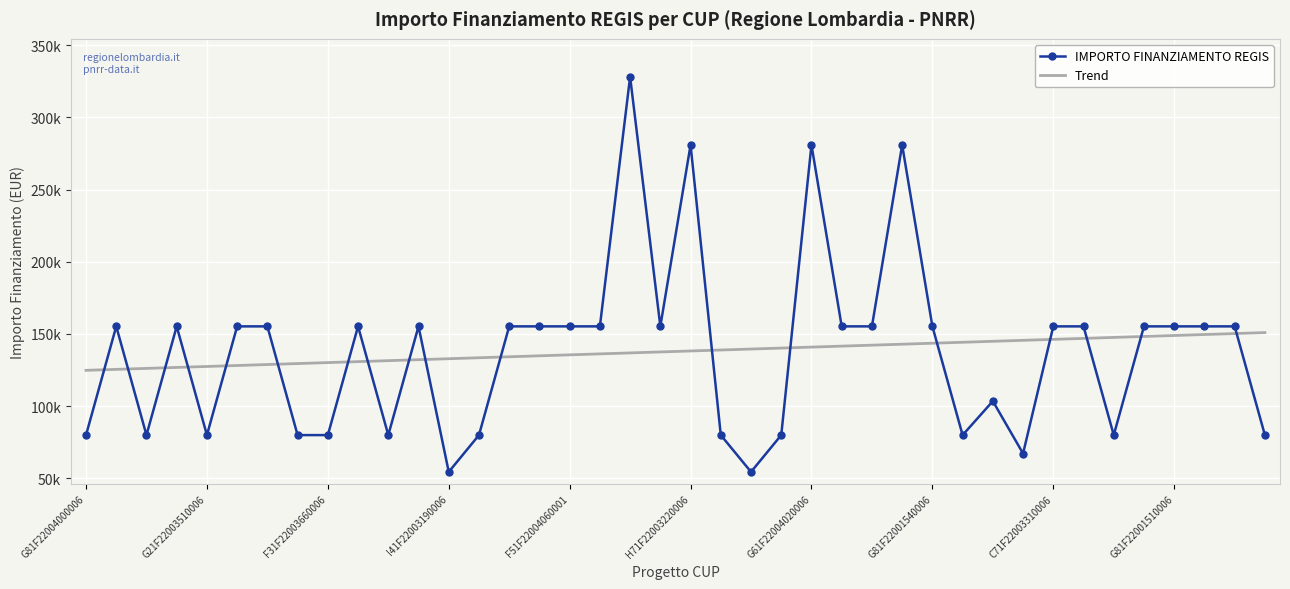

What are all the series names shown in the legend?

IMPORTO FINANZIAMENTO REGIS, Trend